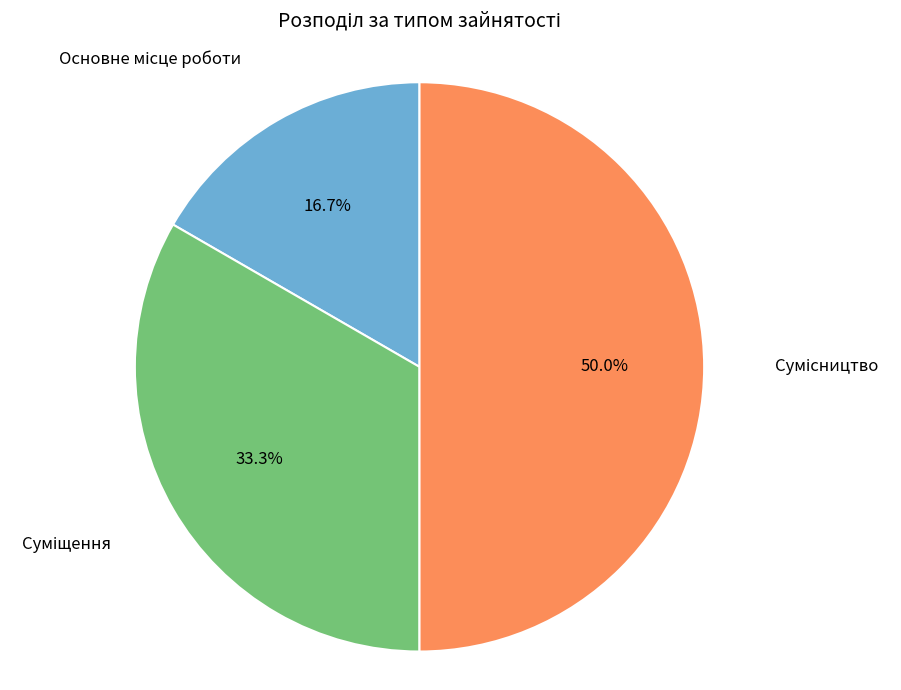

Which slice is the smallest?

Основне місце роботи